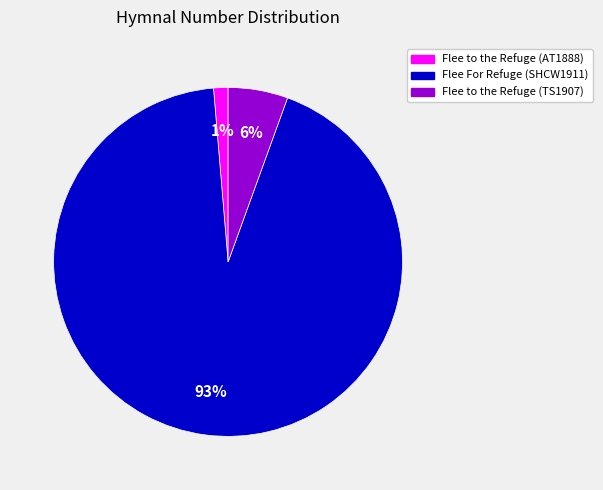

Which slice is the smallest?

Flee to the Refuge (AT1888)